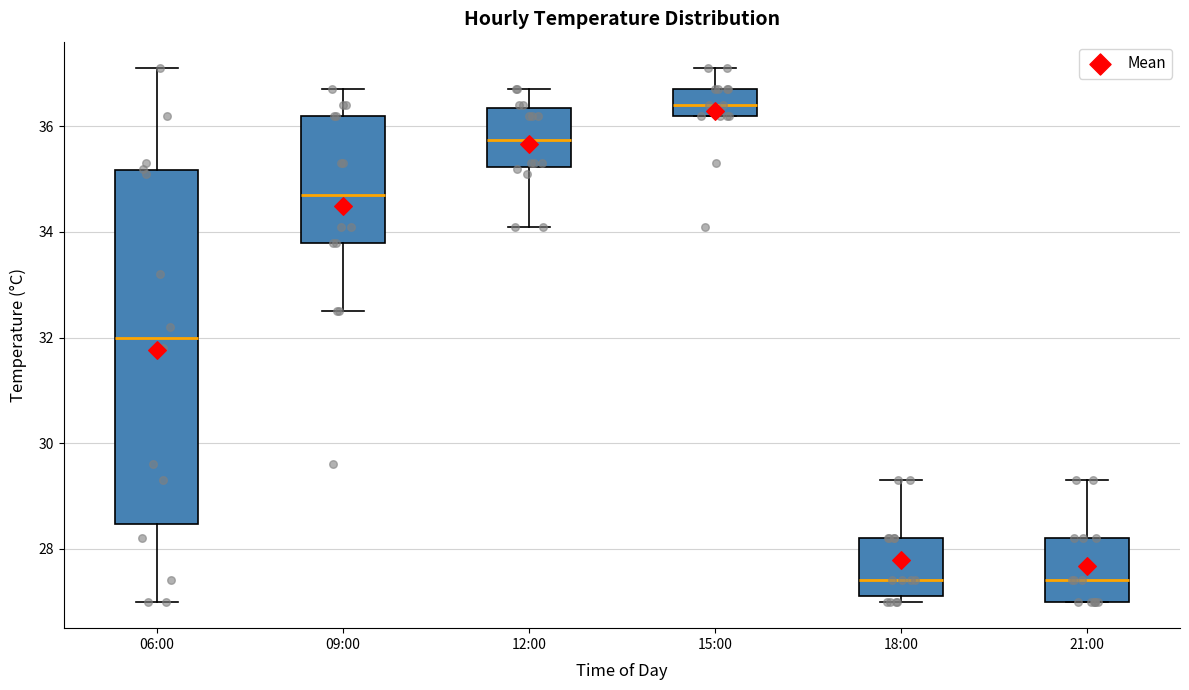

Where is the lower edge of the box for 21:00 on the y-axis? The values are not printed on the chart, so give them approximately, as read against the axis.

27.0